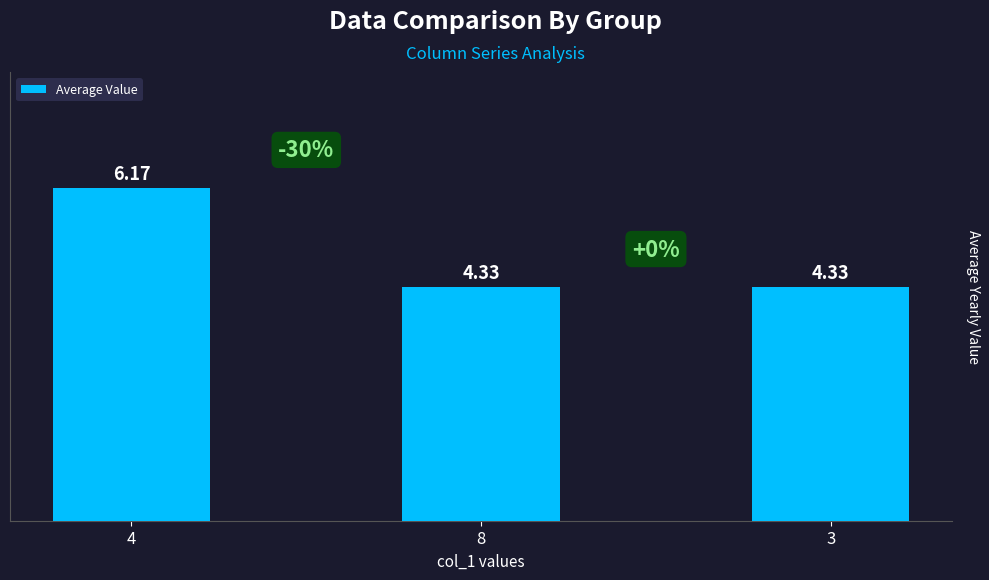

Approximately how many times larger is the value at 8 compared to 3?

1.0